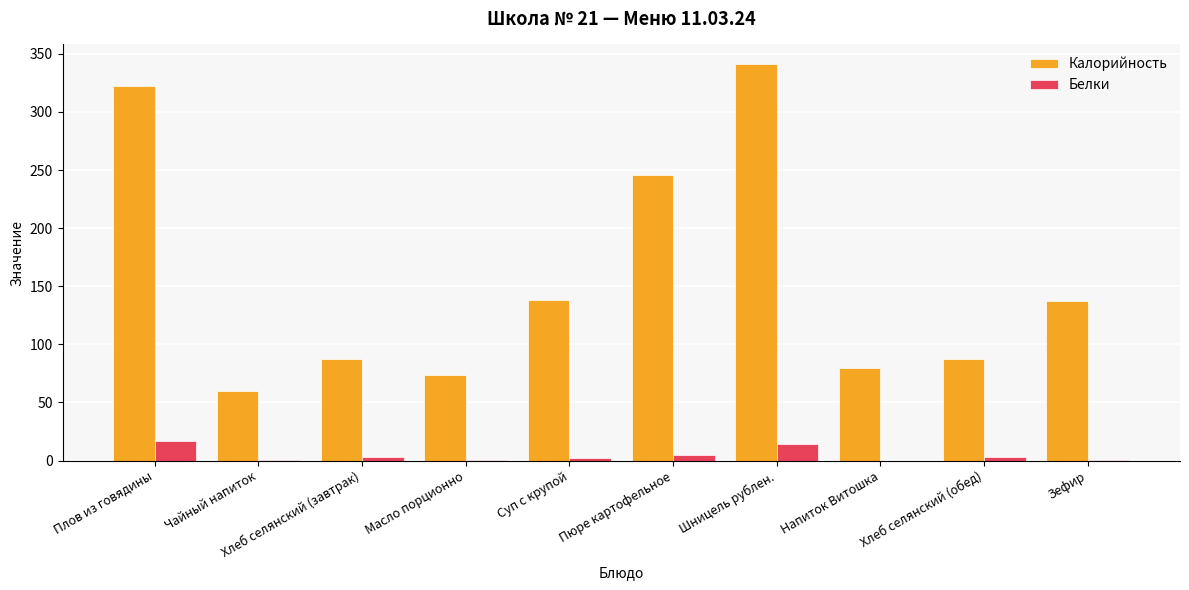

Which category has the highest value in the Калорийность series?

Шницель рублен.